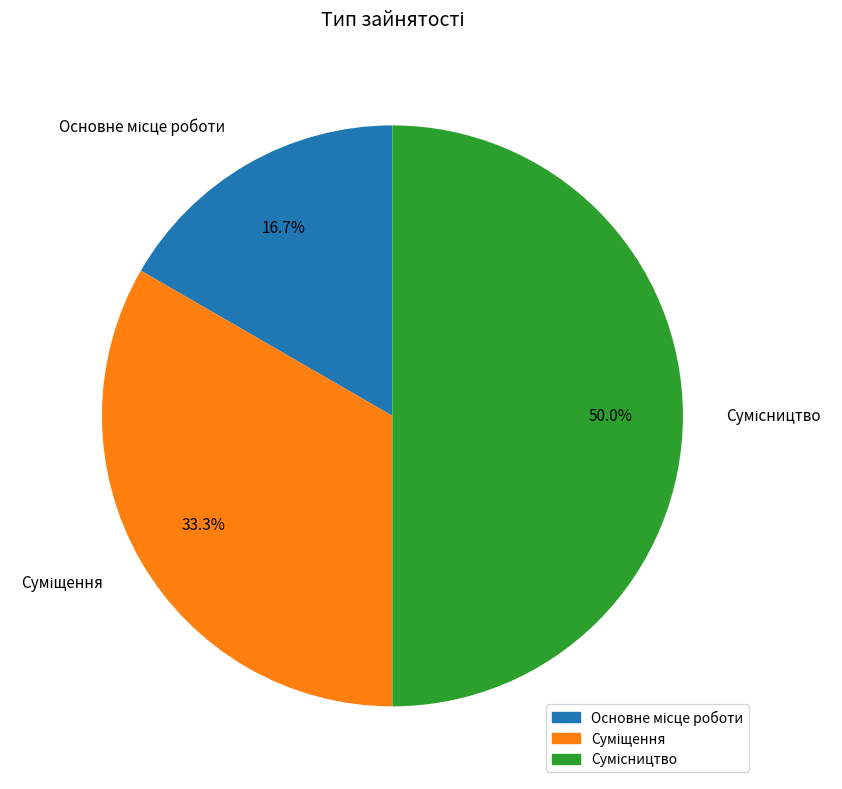

Do Основне місце роботи and Суміщення together represent more than half of the pie?

No